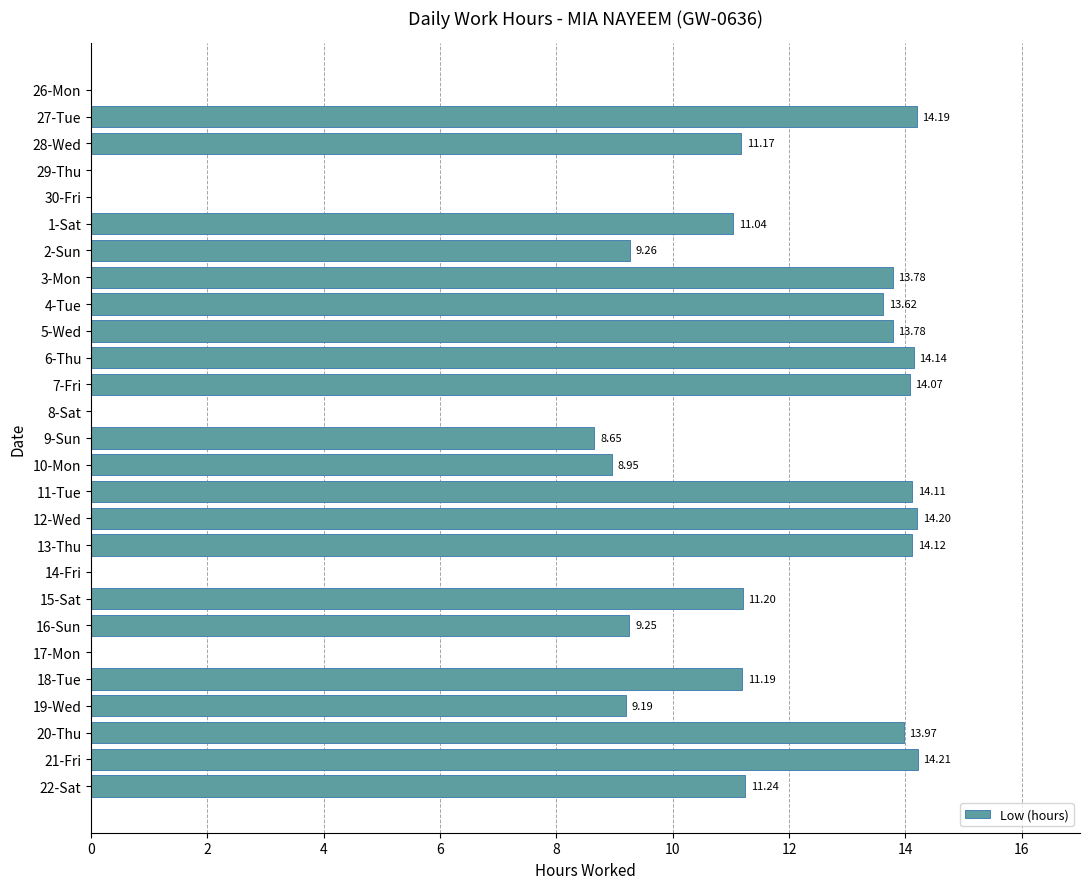

What is the change in value from 3-Mon to 16-Sun?

-4.5